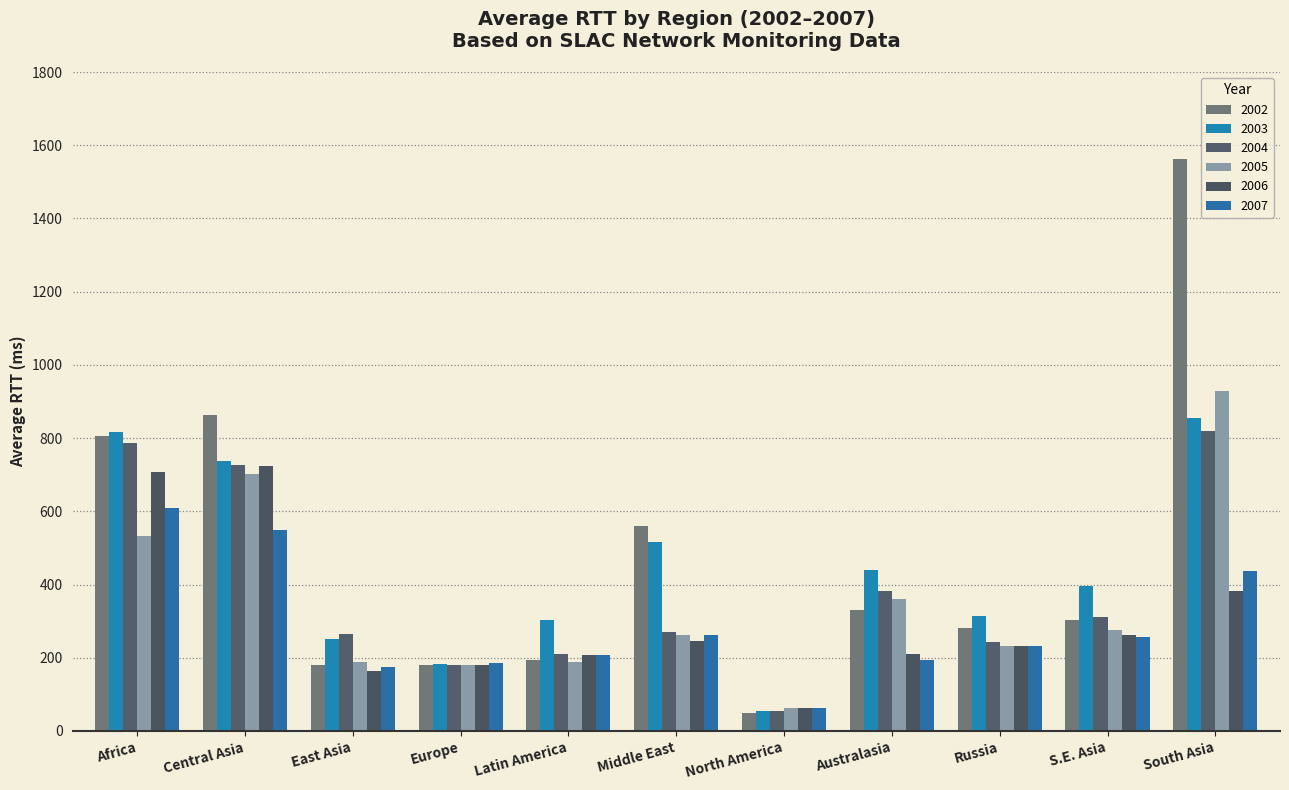

How many bars are there in total?

66